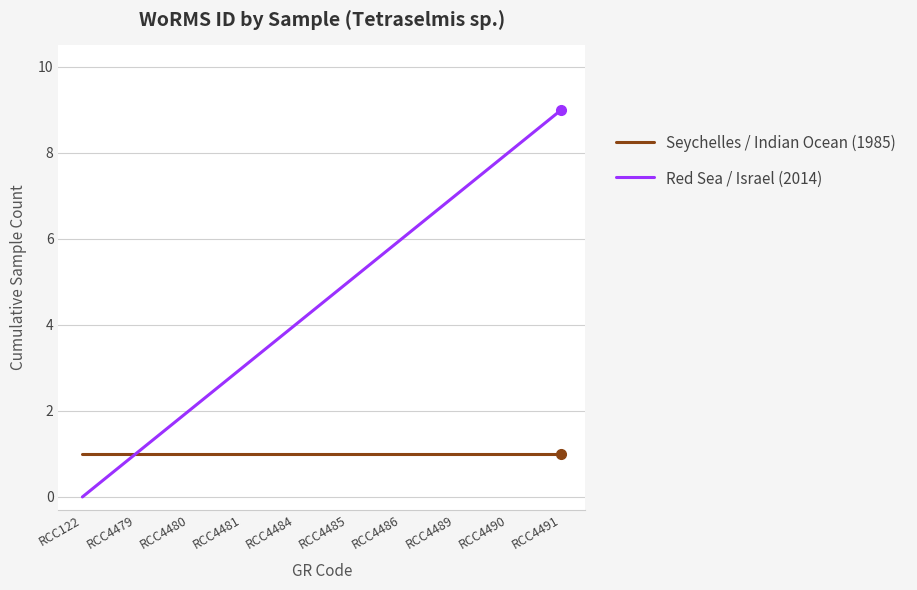

Which series has the widest spread of values?

Red Sea / Israel (2014)